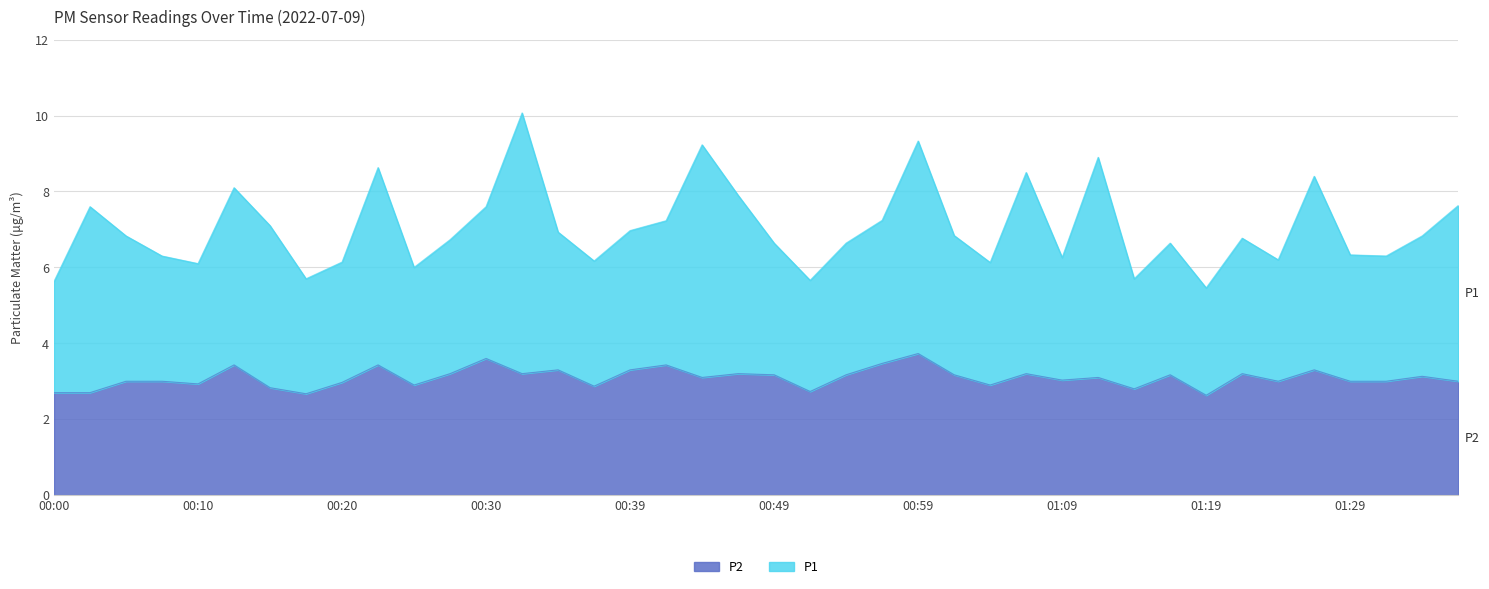

How many interior local valleys (lower than both neighbors) does the data have?

12